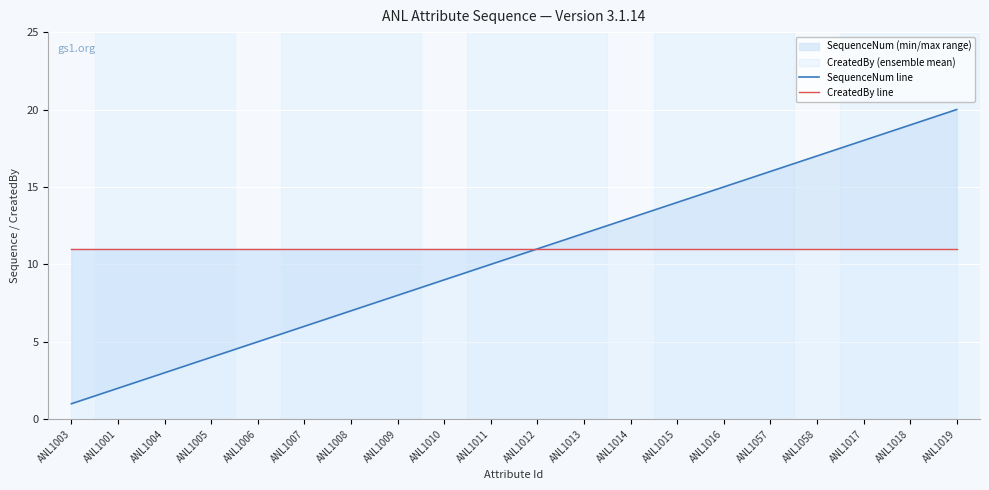

Reading left to right, what are all the values shown in this chart?

SequenceNum line: 1	2	3	4	5	6	7	8	9	10	11	12	13	14	15	16	17	18	19	20
CreatedBy line: 11	11	11	11	11	11	11	11	11	11	11	11	11	11	11	11	11	11	11	11